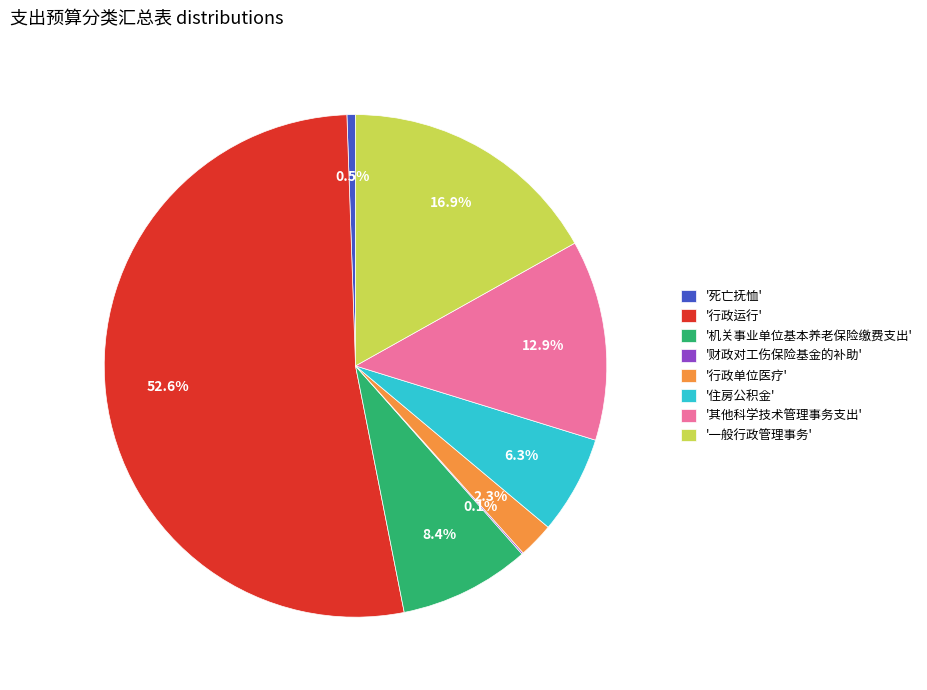

Which category has the biggest portion of the pie?

'行政运行'